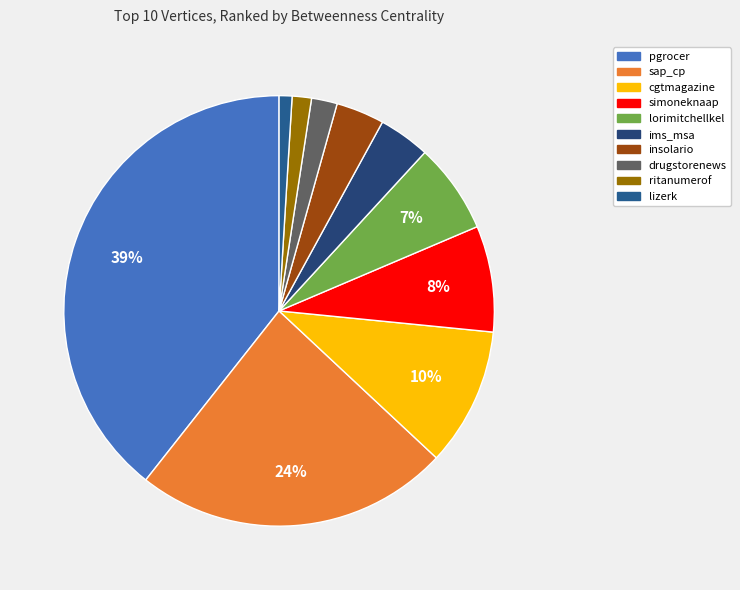

Does any single category account for the majority?

No